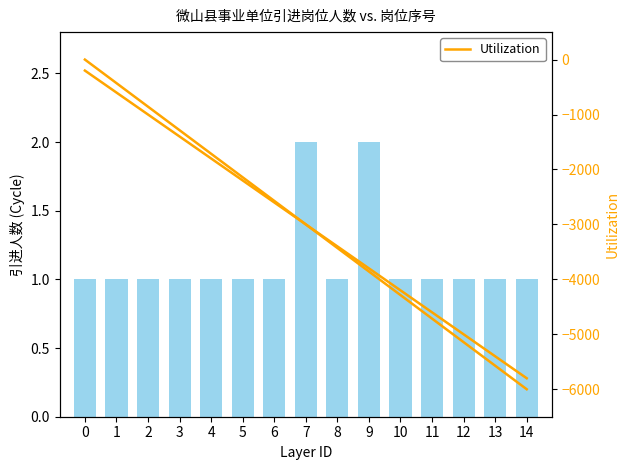

Is it true that the value at 12 is 0?

False